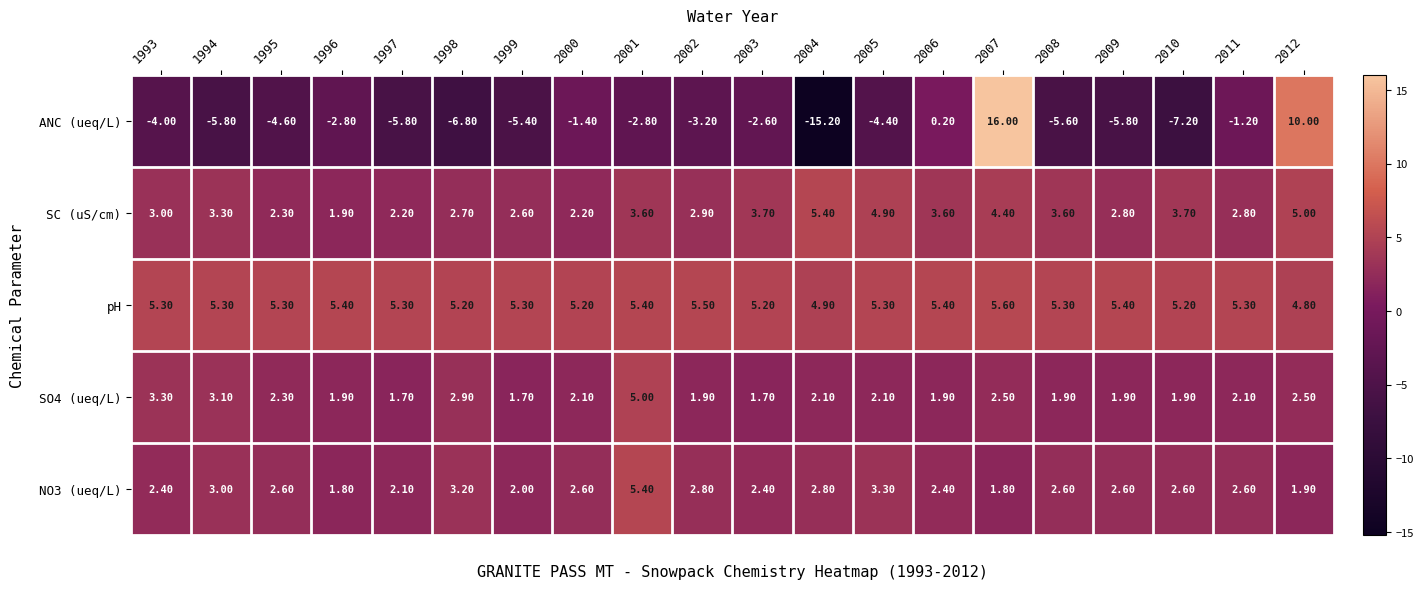

What is the spread (max minus min) of values at 2008?

10.9